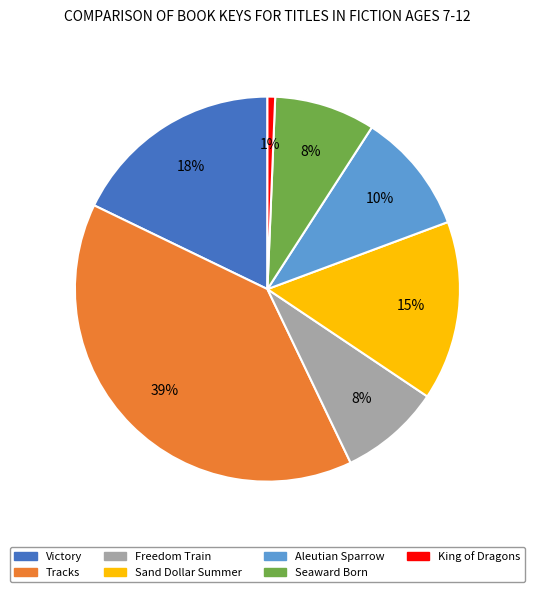

To the nearest percent, what is the combined percentage of King of Dragons and Sand Dollar Summer?

16%